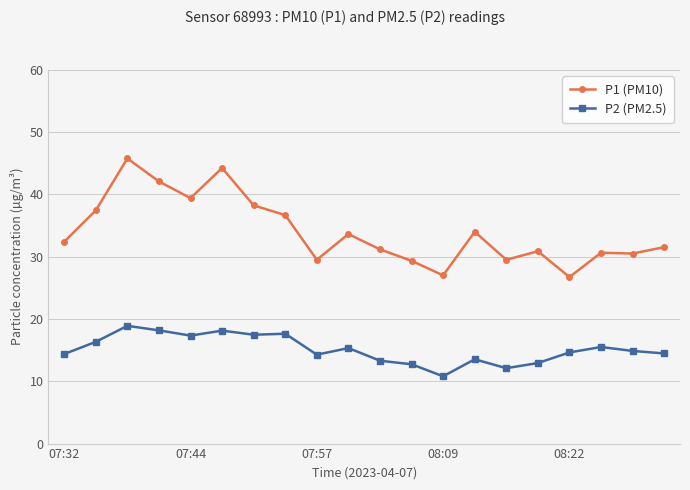

What is the value of the P1 (PM10) point at the 13th from the left?

27.0